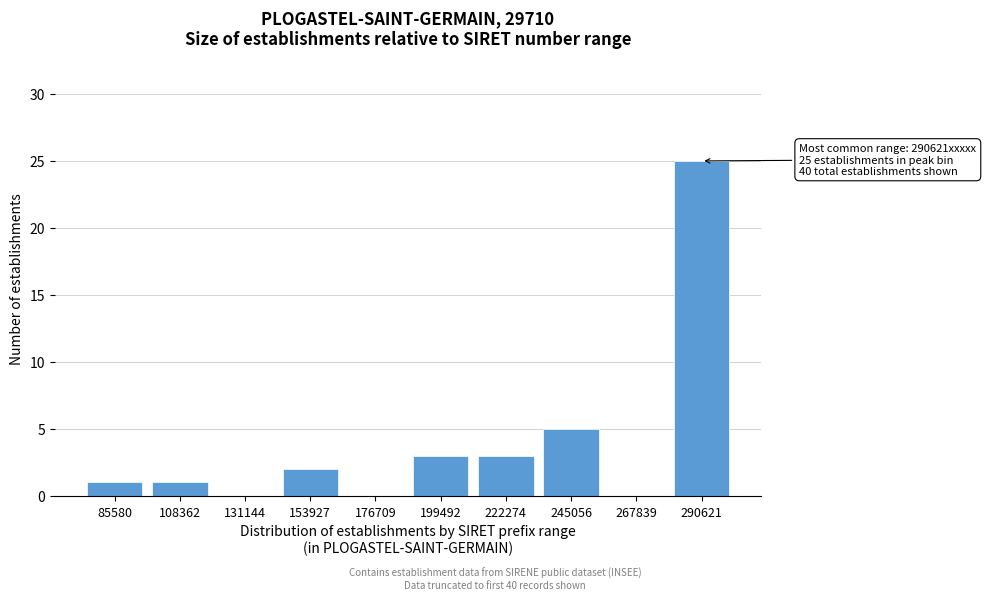

Reading right to left, transcribe all the data shown in this chart.

290621=25	267839=0	245056=5	222274=3	199492=3	176709=0	153927=2	131144=0	108362=1	85580=1